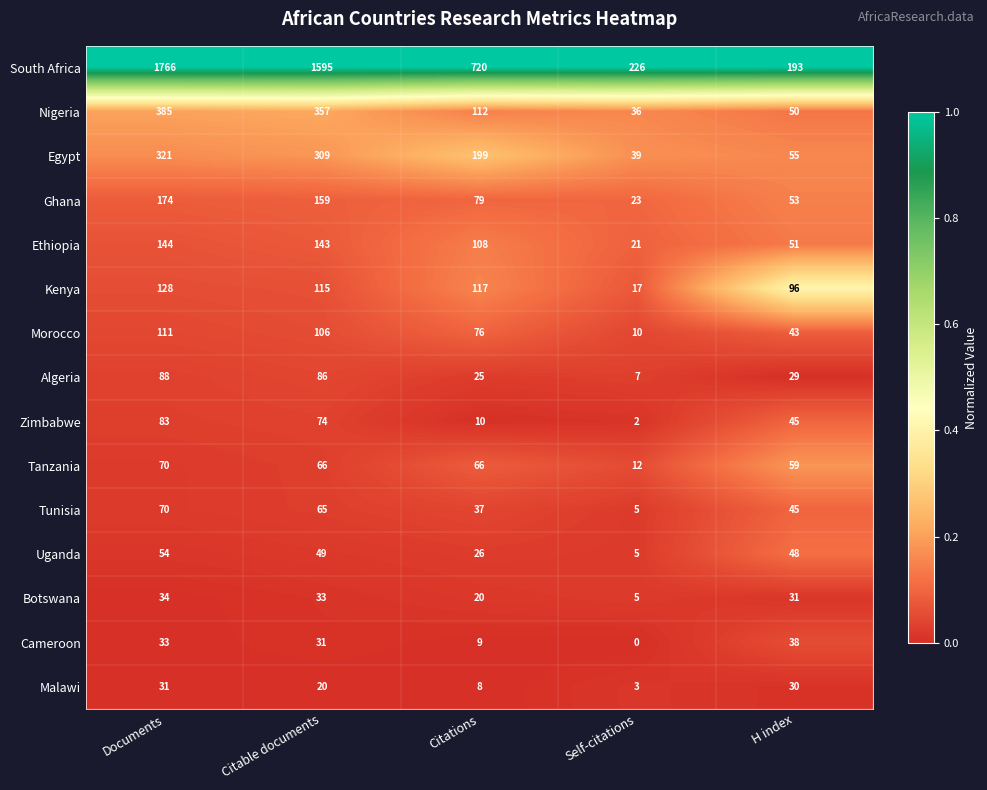

Rank the categories by Kenya value from lowest to highest.

Self-citations, H index, Citable documents, Citations, Documents